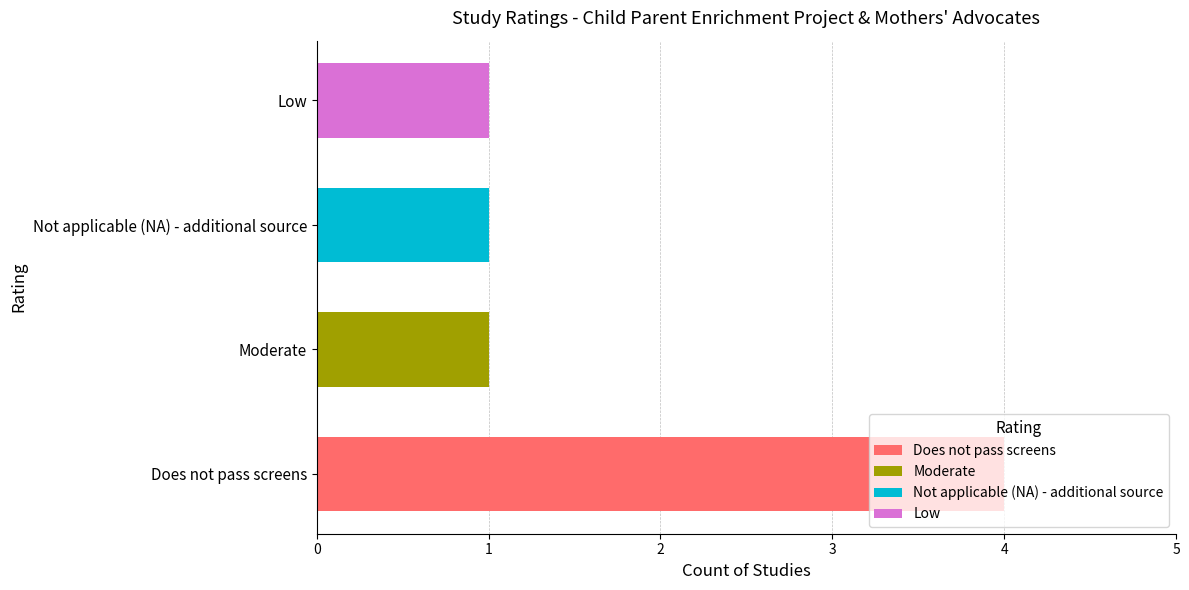

What is the minimum value shown in the chart?

1